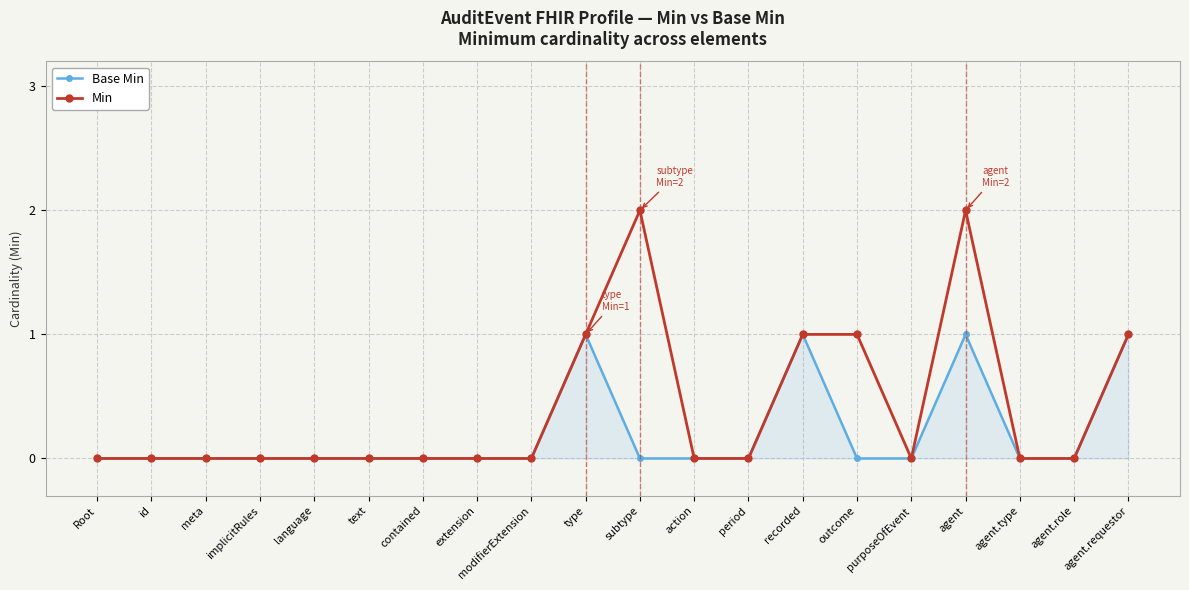

True or false: Base Min has more than 1 points higher than both neighbors.

True